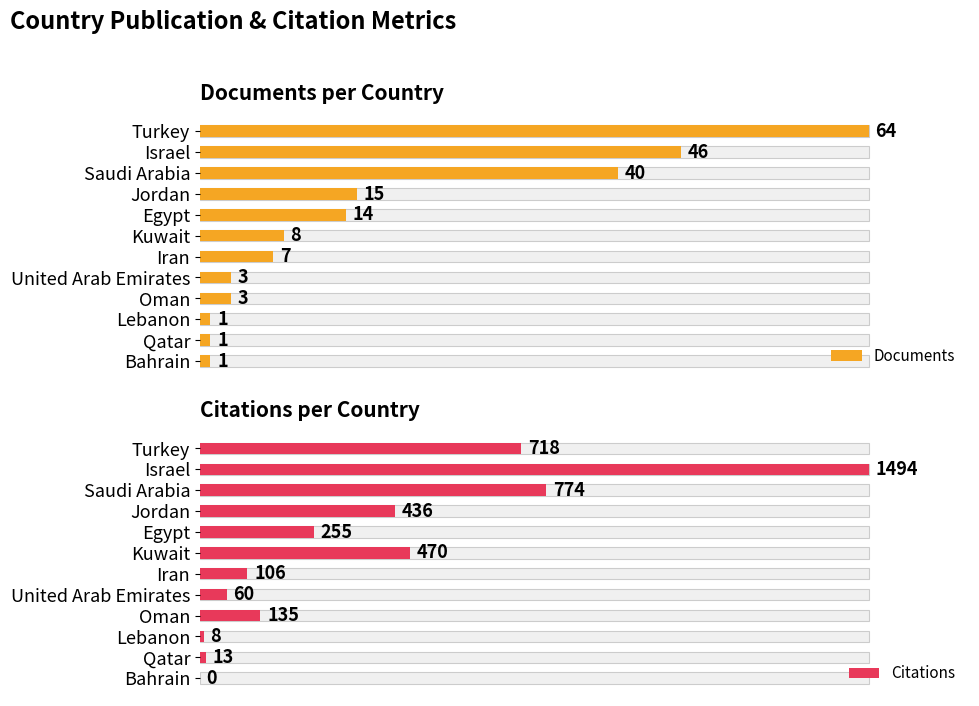

Rank the series by their maximum value, from highest to lowest.

Citations, Documents